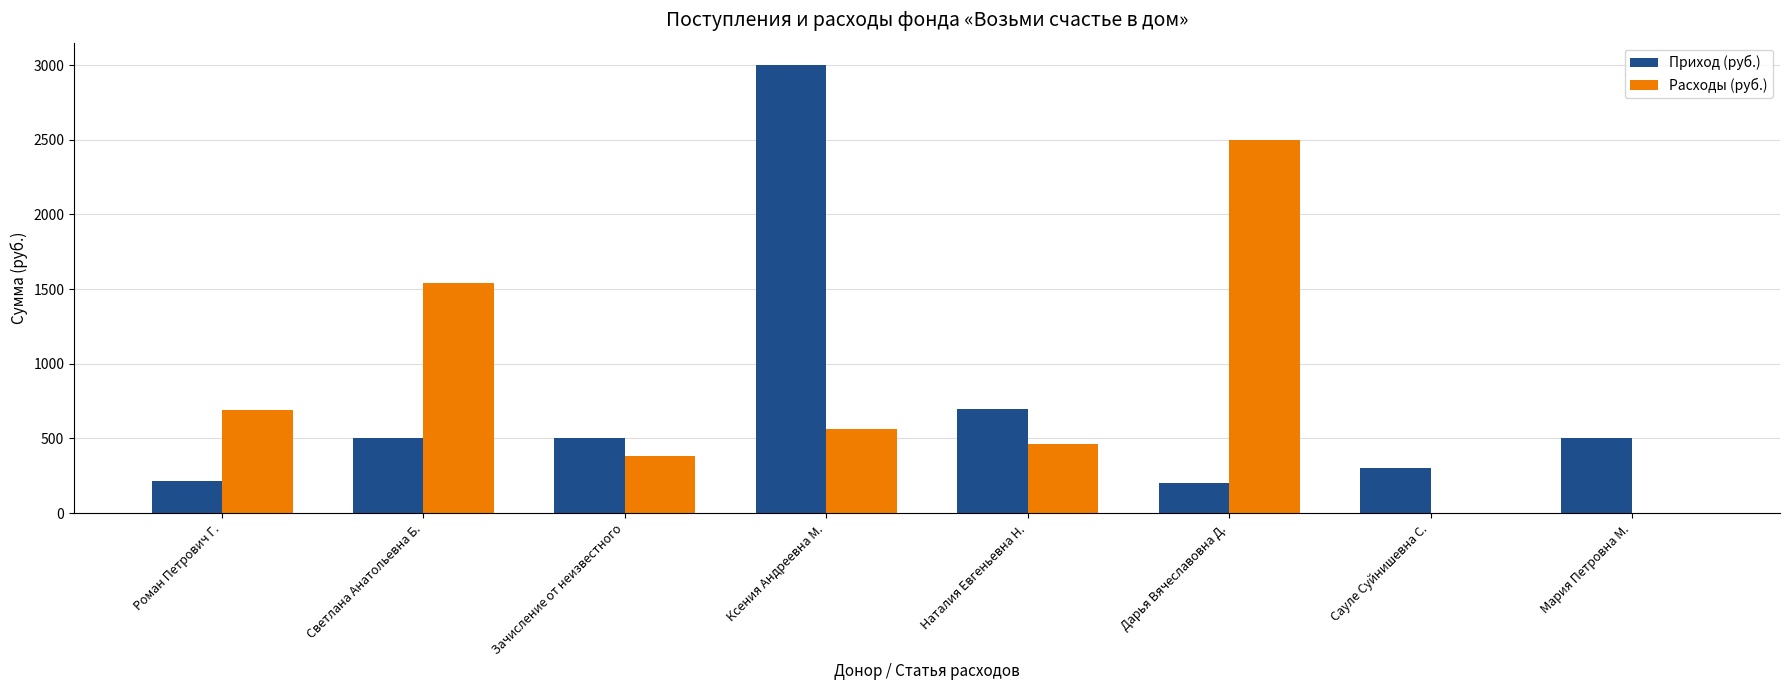

The value of Приход (руб.) at Сауле Суйнишевна С. is 152.0. True or false?

False